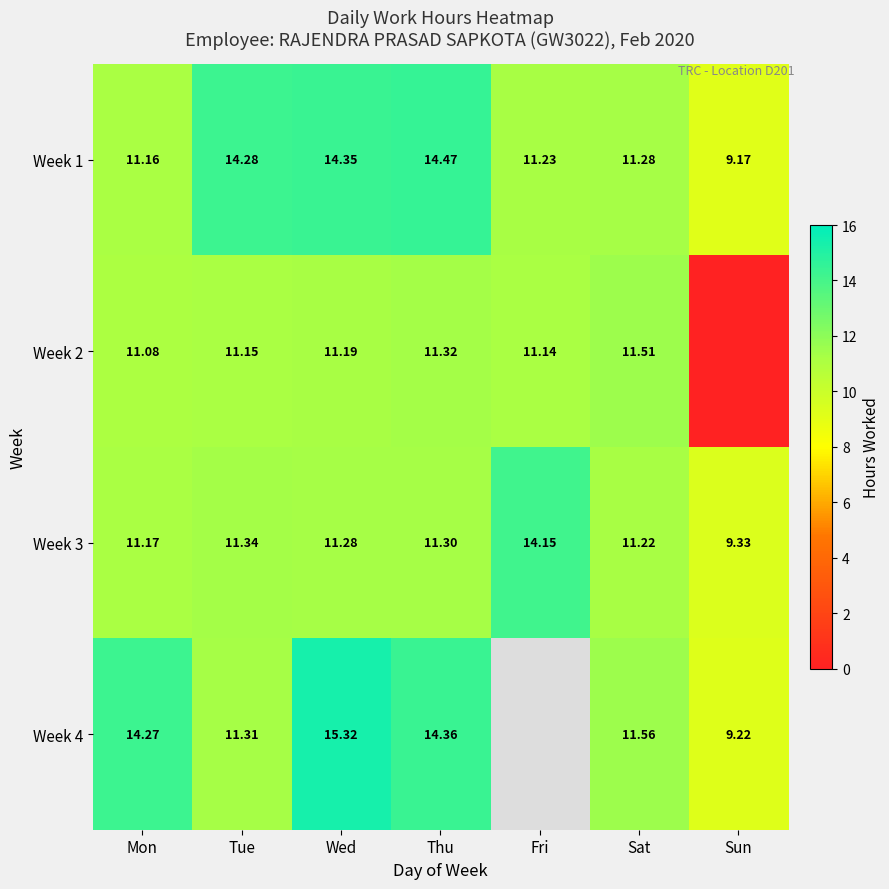

Is it true that Week 3 equals 17.4 at Wed?

False